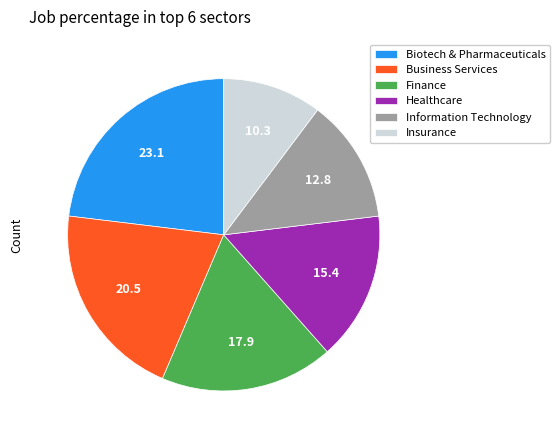

Is the sum of Business Services and Finance greater than half?

No